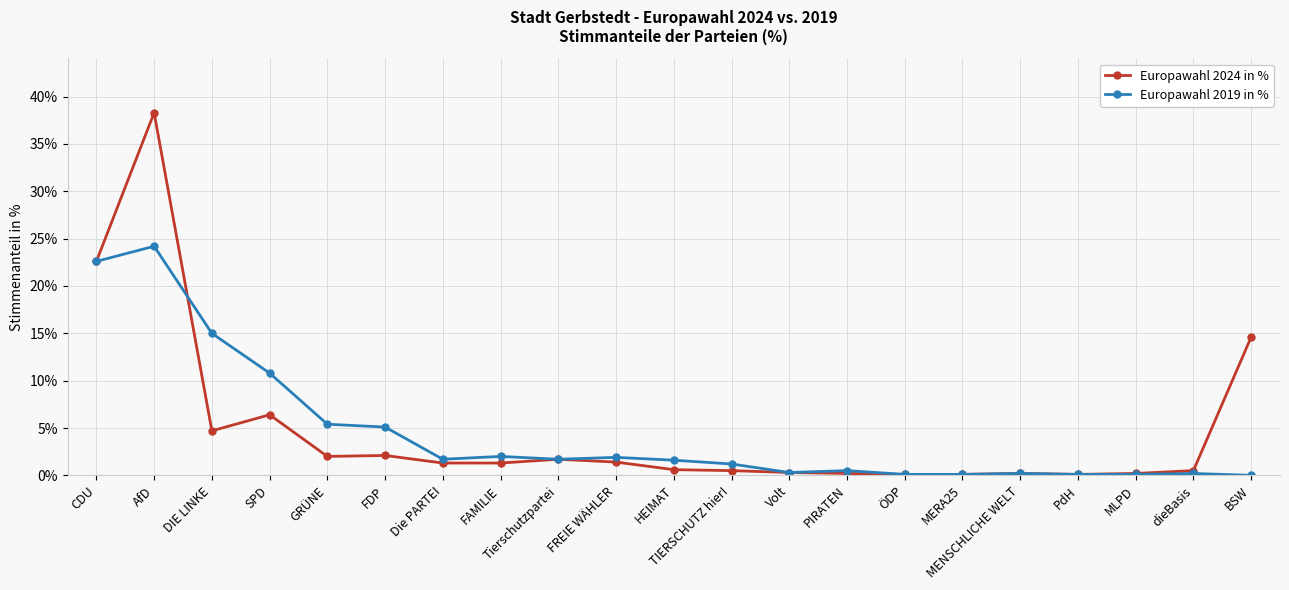

Which series has the widest spread of values?

Europawahl 2024 in %